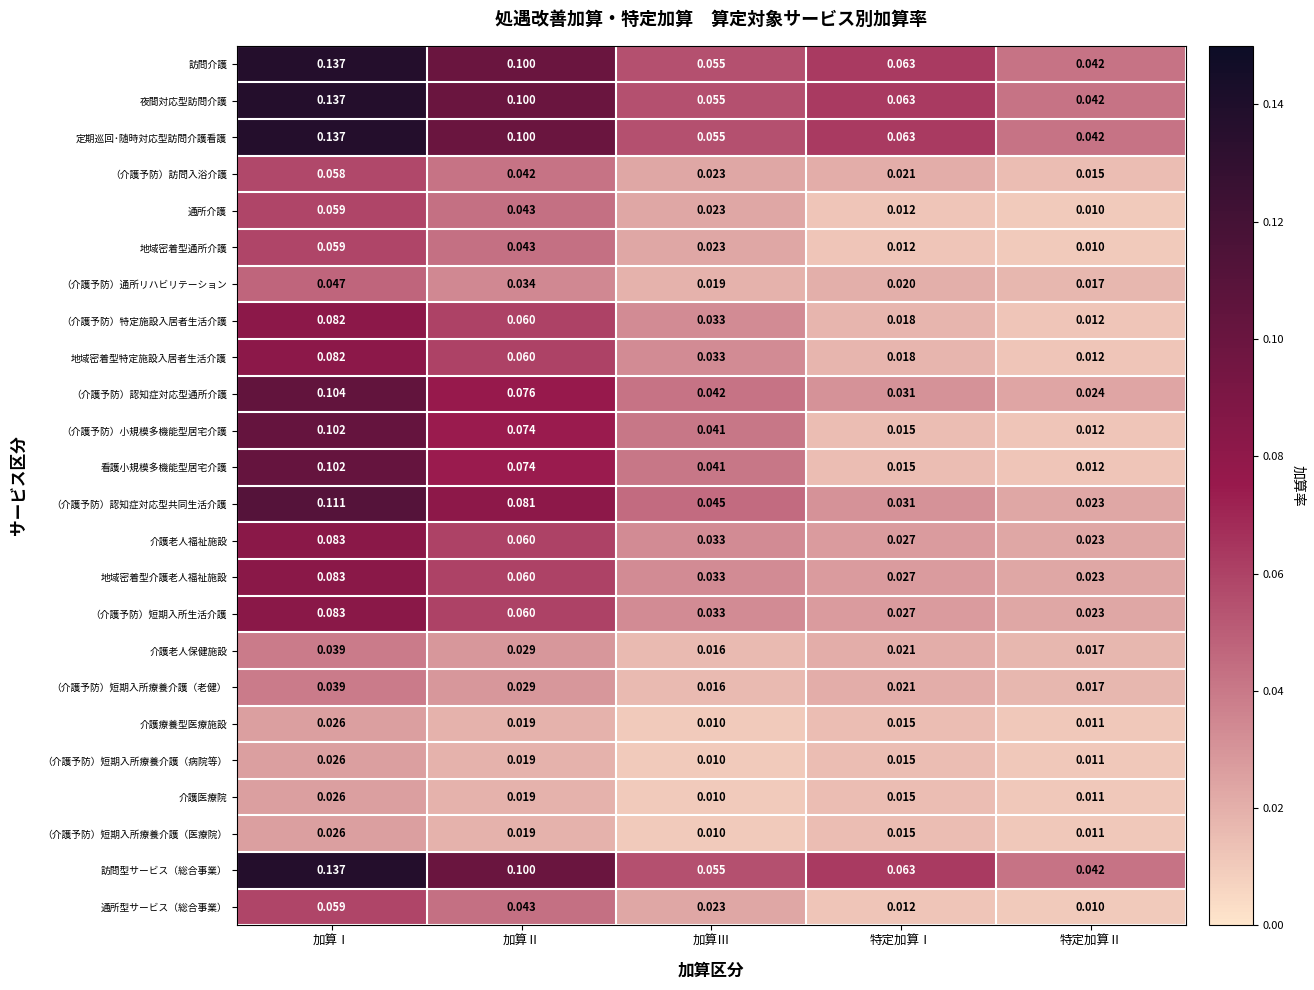

At which label is 介護医療院 closest to 0?

加算Ⅲ